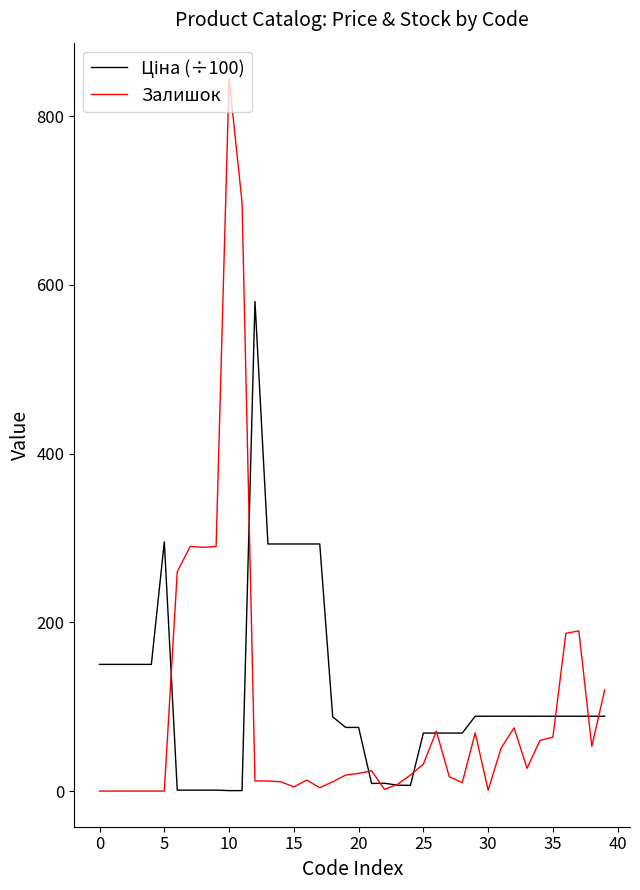

Which series has the widest spread of values?

Залишок